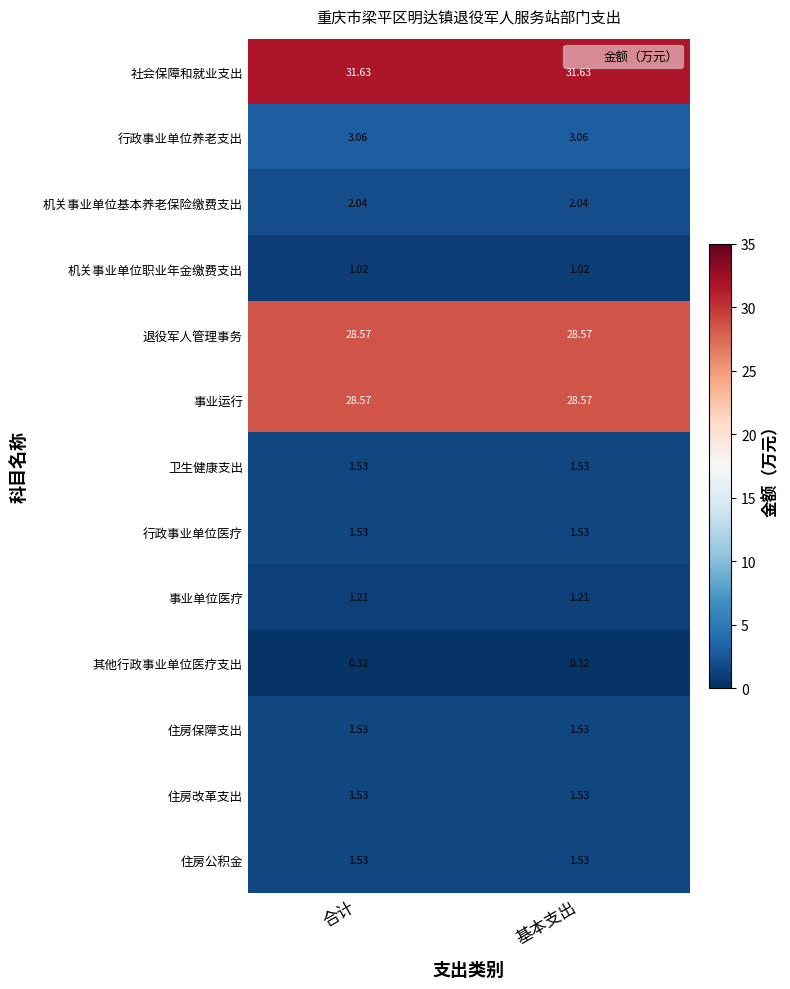

Which series has the largest total across all categories?

社会保障和就业支出